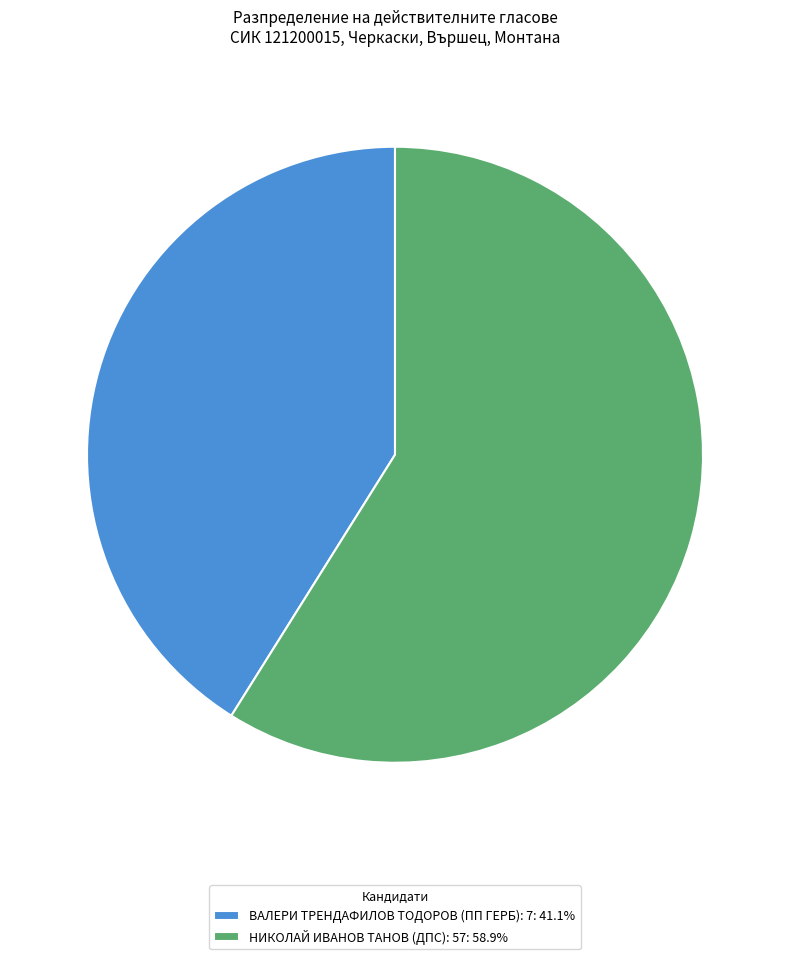

What is the ratio of the value at НИКОЛАЙ ИВАНОВ ТАНОВ (ДПС): 57: 58.9% to the value at ВАЛЕРИ ТРЕНДАФИЛОВ ТОДОРОВ (ПП ГЕРБ): 7: 41.1%?

1.4